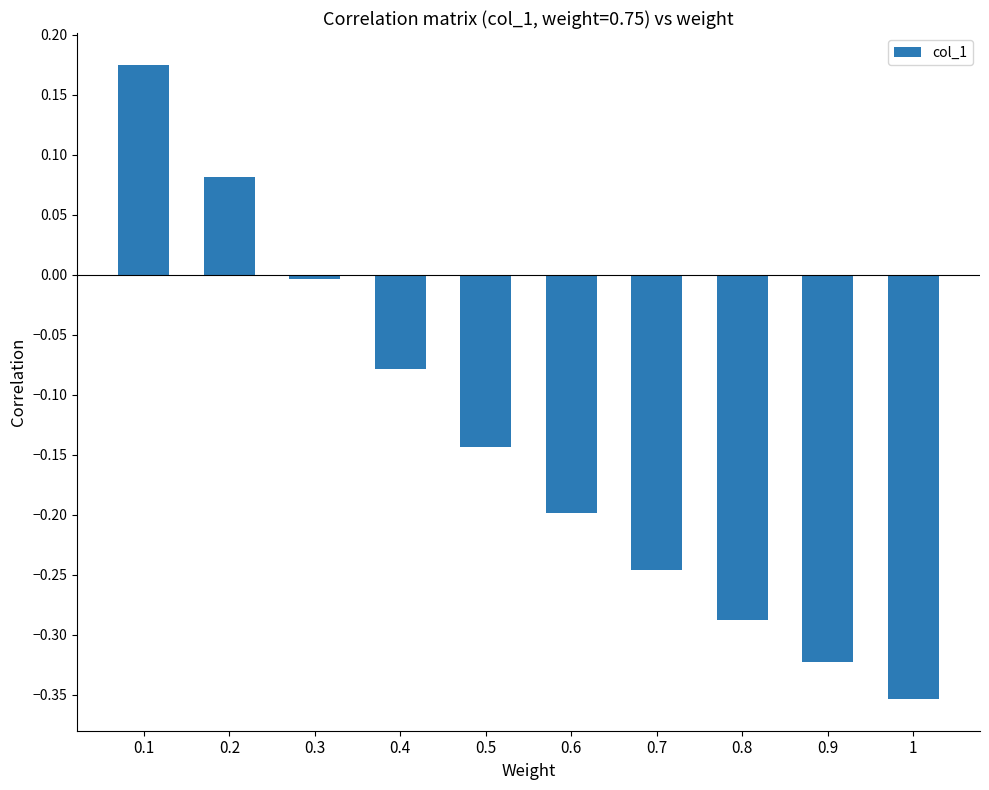

What is the label of the 9th bar from the left?

0.9